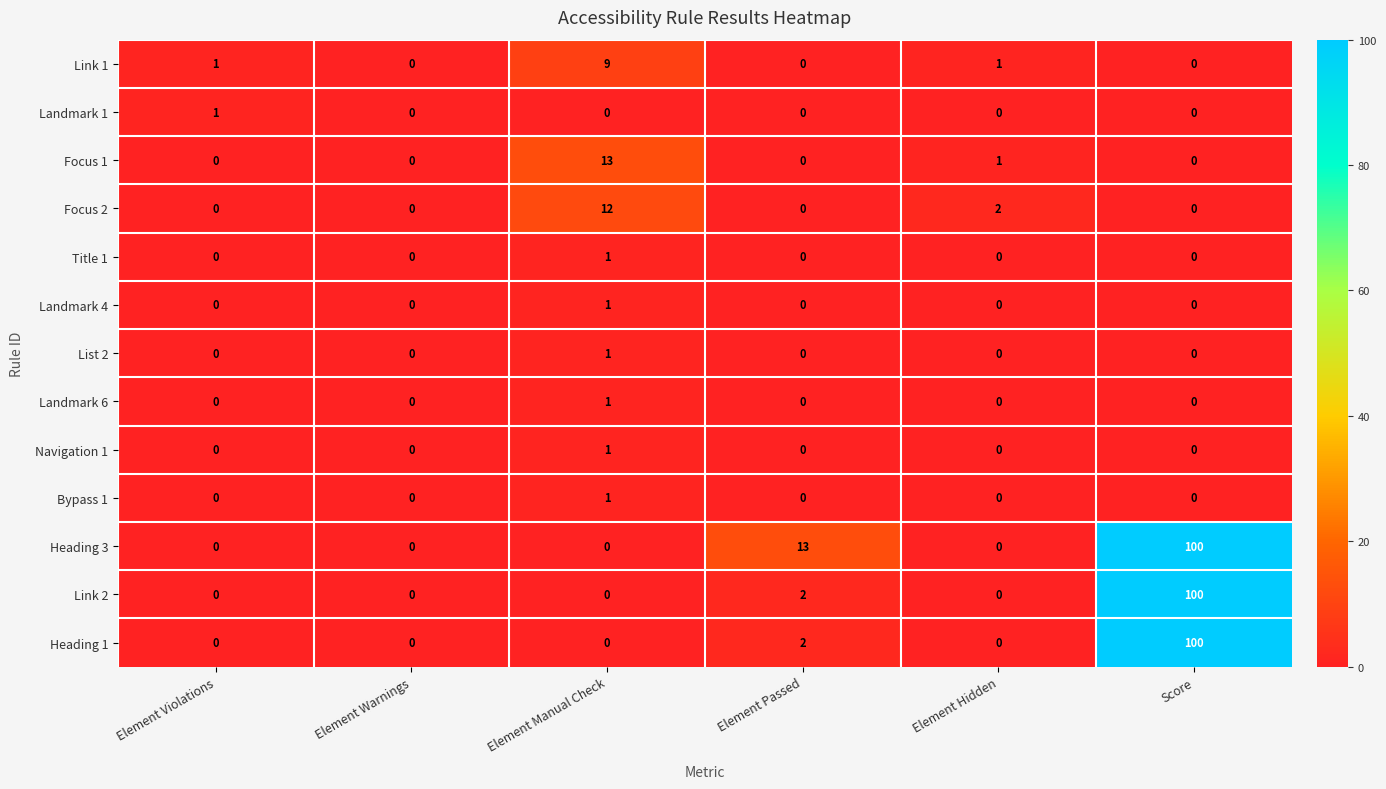

Which series has the largest total across all categories?

Heading 3